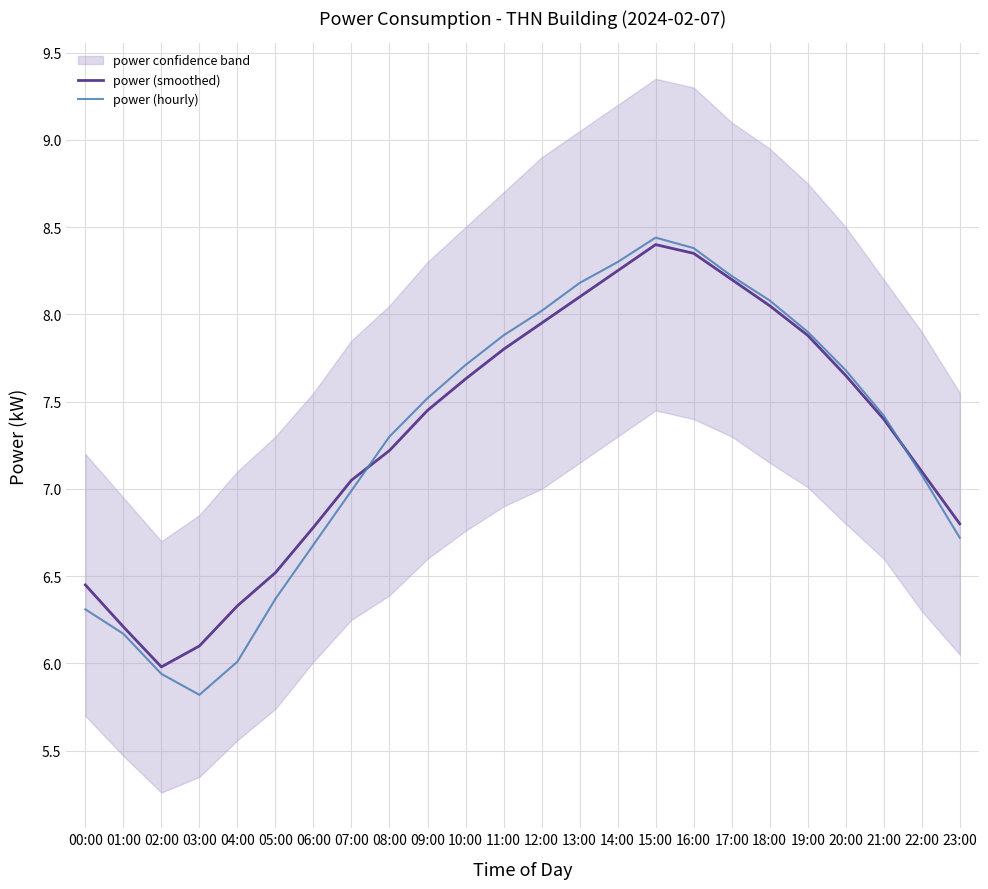

True or false: power (hourly) and power (smoothed) intersect in this chart.

True